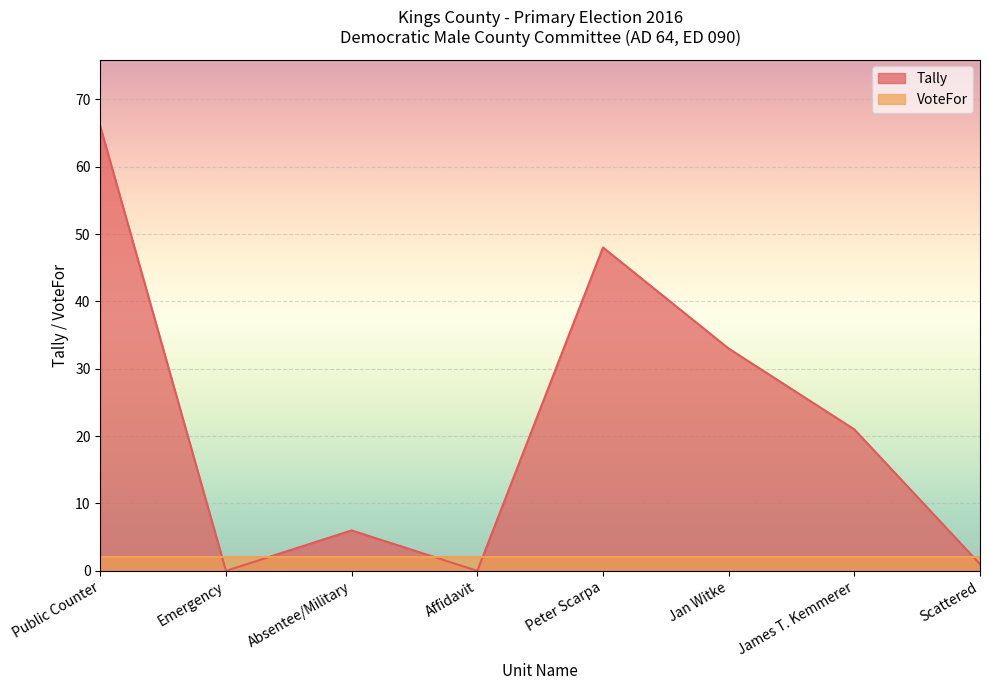

At which label does the data first exceed 21?

Public Counter